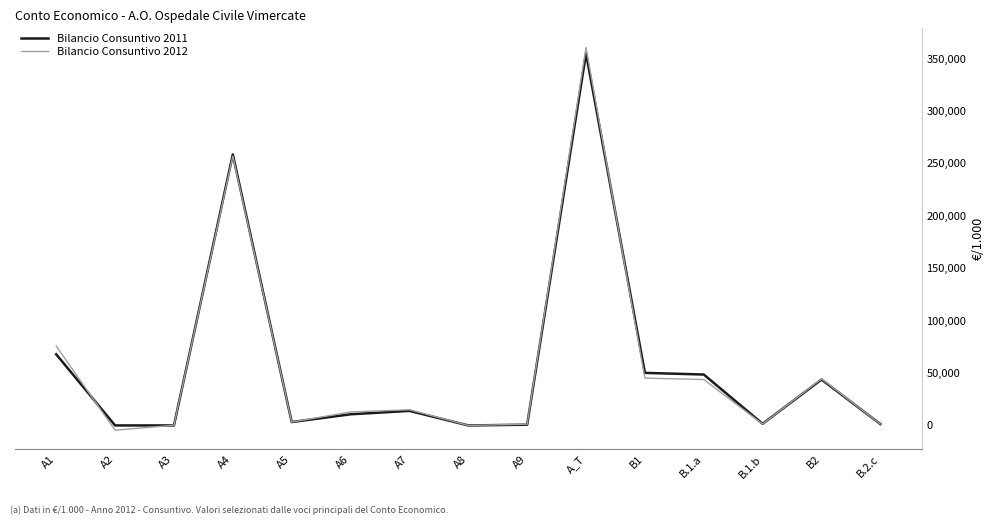

What is the difference between the Bilancio Consuntivo 2012 values at A3 and A6?

12661